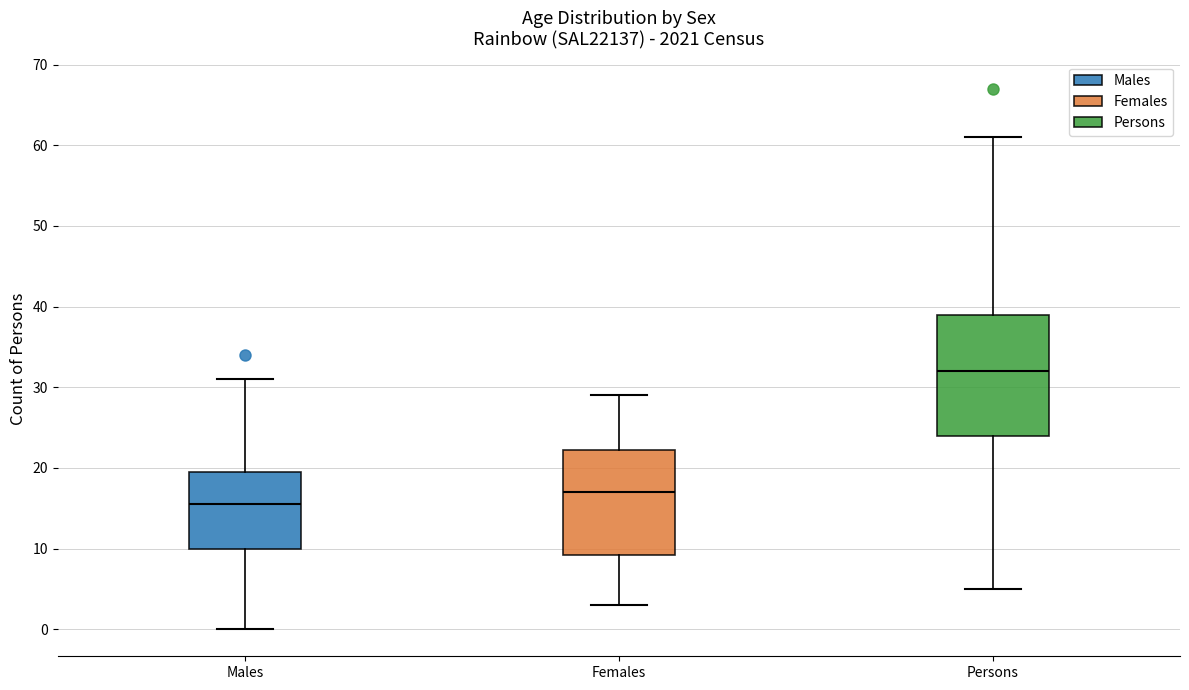

Comparing the boxes themselves (not the whiskers), which one is the tallest?

Persons